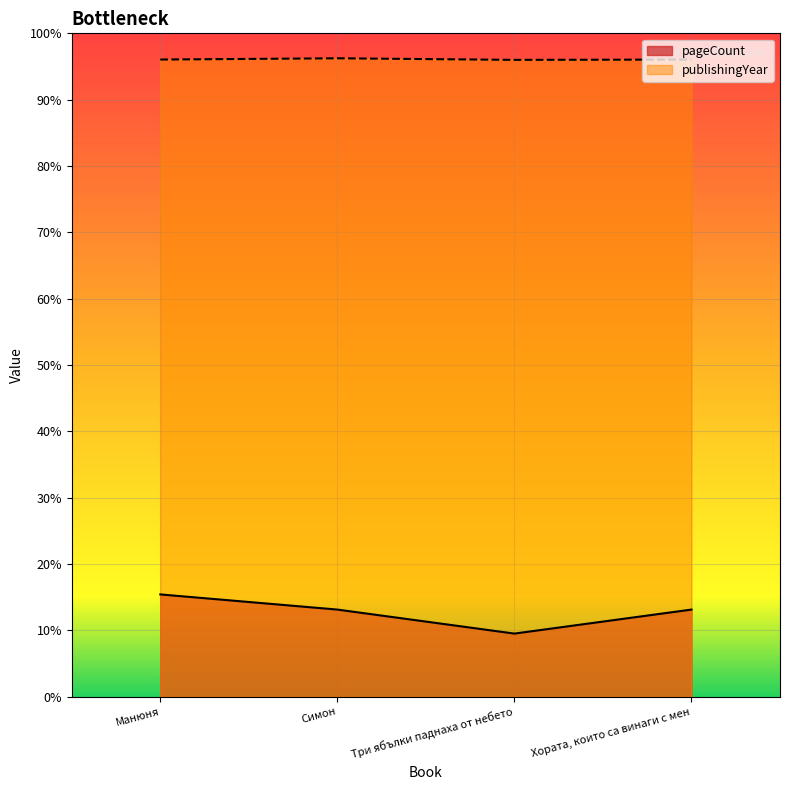

What are all the series names shown in the legend?

pageCount, publishingYear